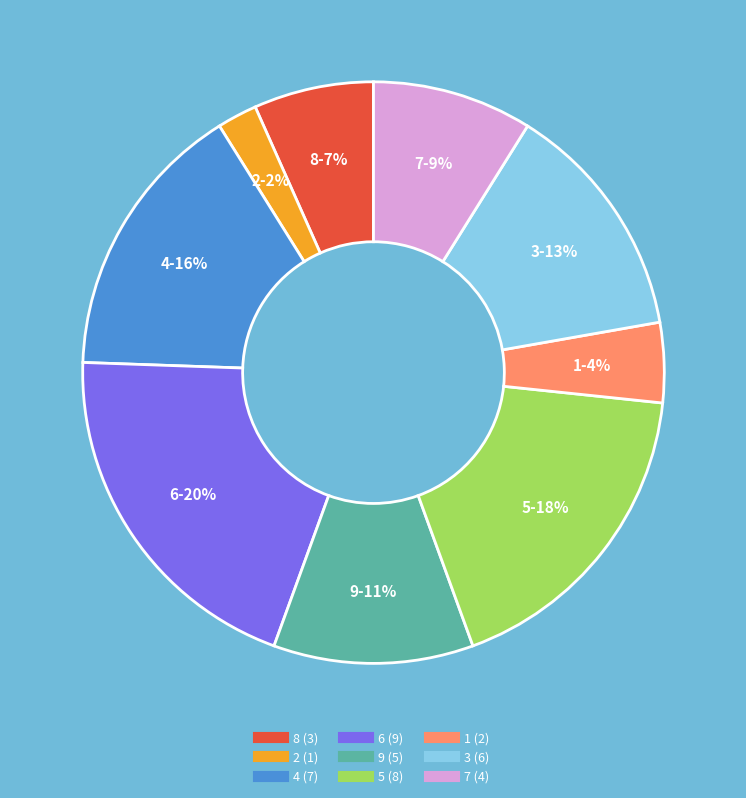

To the nearest percent, what is the average slice percentage?

11%